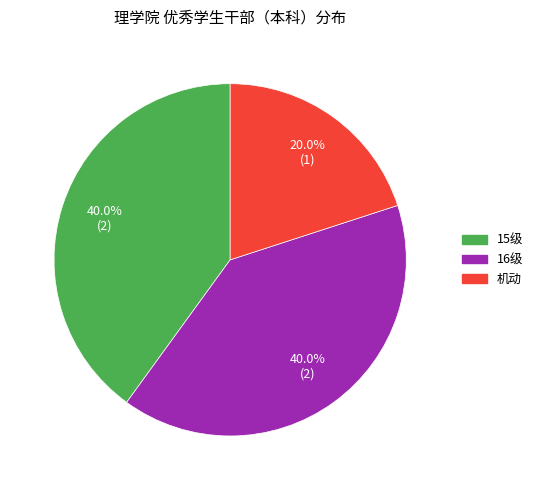

To the nearest percent, what is the difference between the 16级 and 机动 slice percentages?

20%